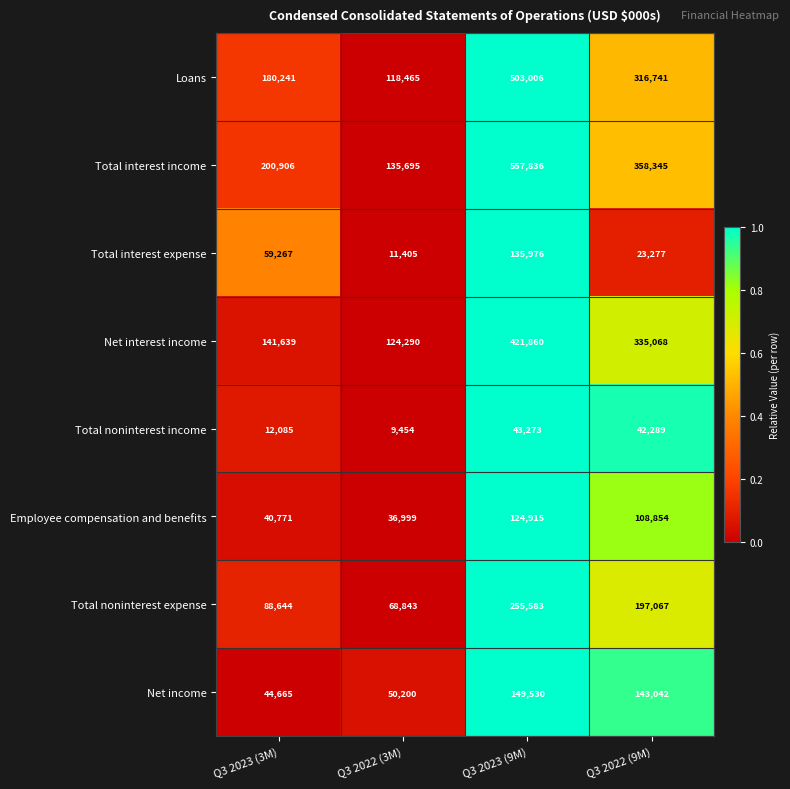

List the series in order of their peak value, lowest first.

Total noninterest income, Employee compensation and benefits, Total interest expense, Net income, Total noninterest expense, Net interest income, Loans, Total interest income